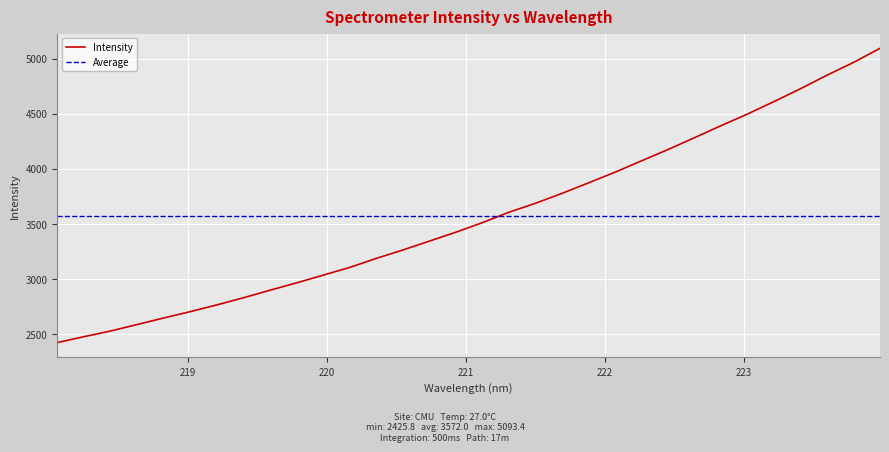

Reading right to left, transcribe all the data shown in this chart.

5093.4	4965.4	4849.8	4727.0	4610.6	4497.4	4391.8	4282.8	4175.5	4072.9	3969.6	3873.2	3777.6	3687.9	3606.7	3512.2	3425.8	3344.6	3264.4	3188.2	3106.6	3036.4	2966.6	2899.9	2831.6	2767.0	2705.9	2648.5	2589.2	2530.4	2479.2	2425.8